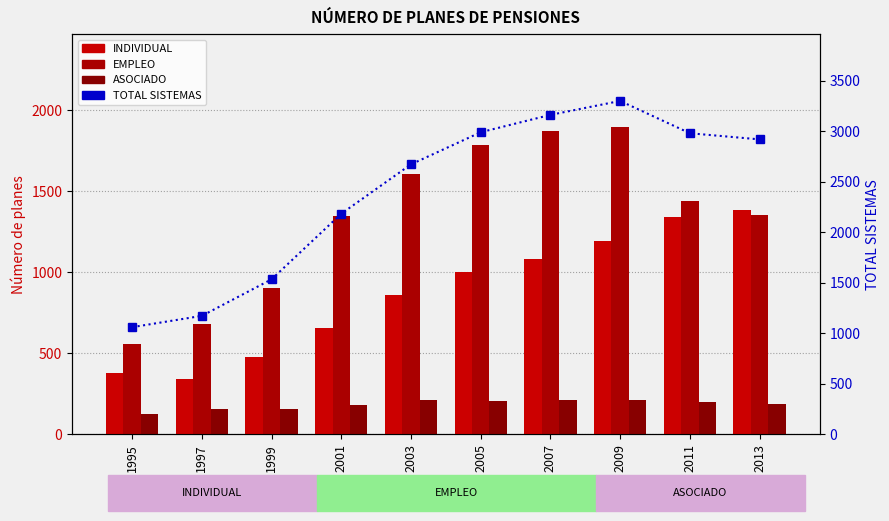

What is the difference between the highest and lowest values at 2011?

2784